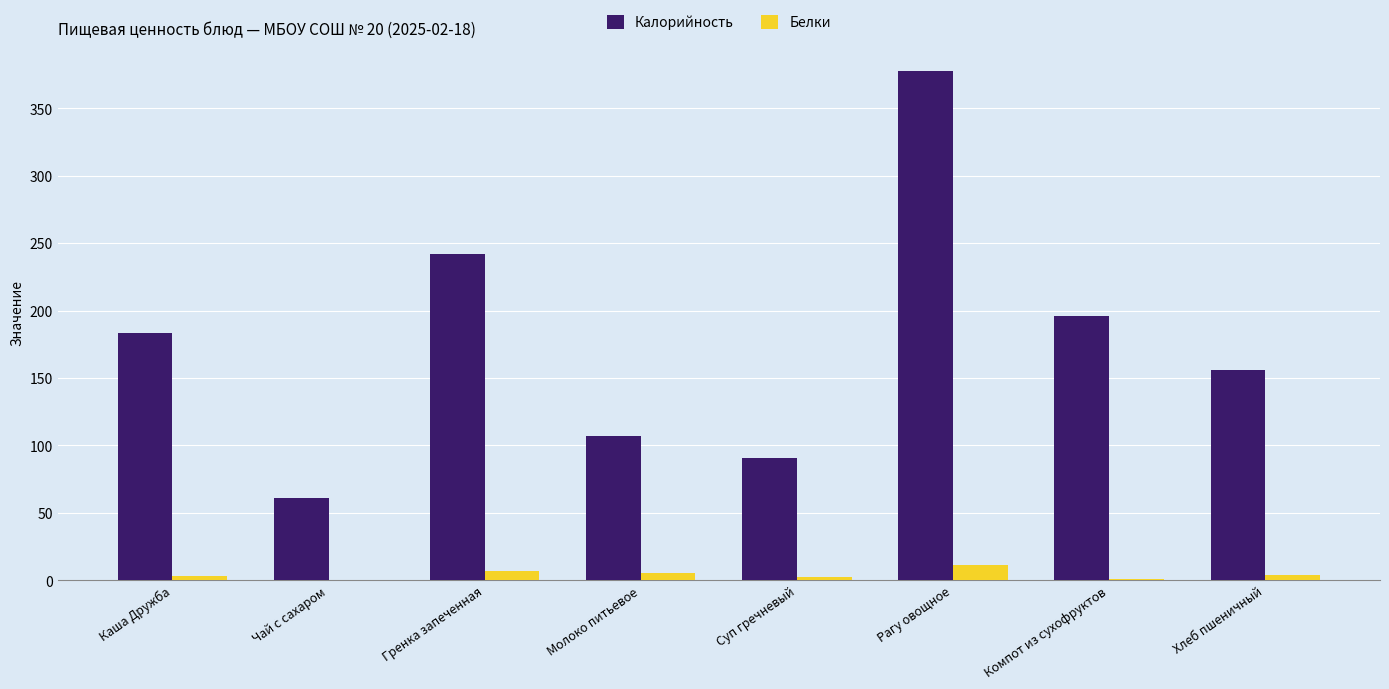

Between Гренка запеченная and Суп гречневый, which series saw the biggest shift?

Калорийность